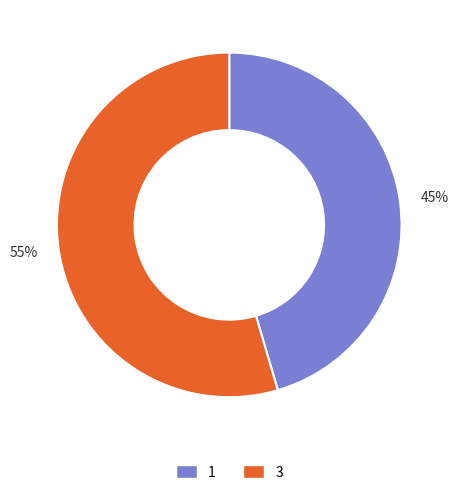

Which has a higher value, 1 or 3?

3